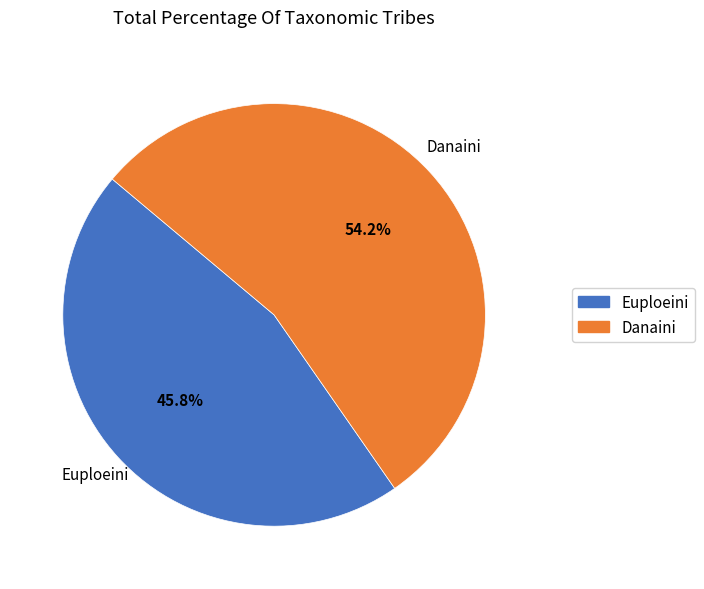

Which category accounts for the majority?

Danaini